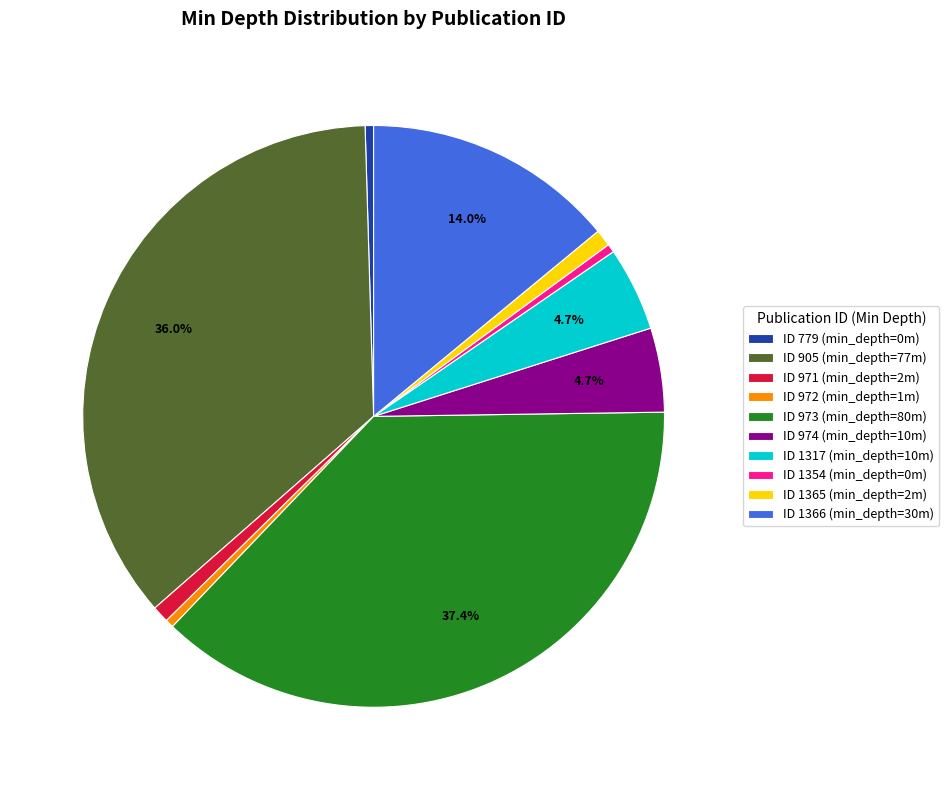

How many slices are in this pie chart?

10